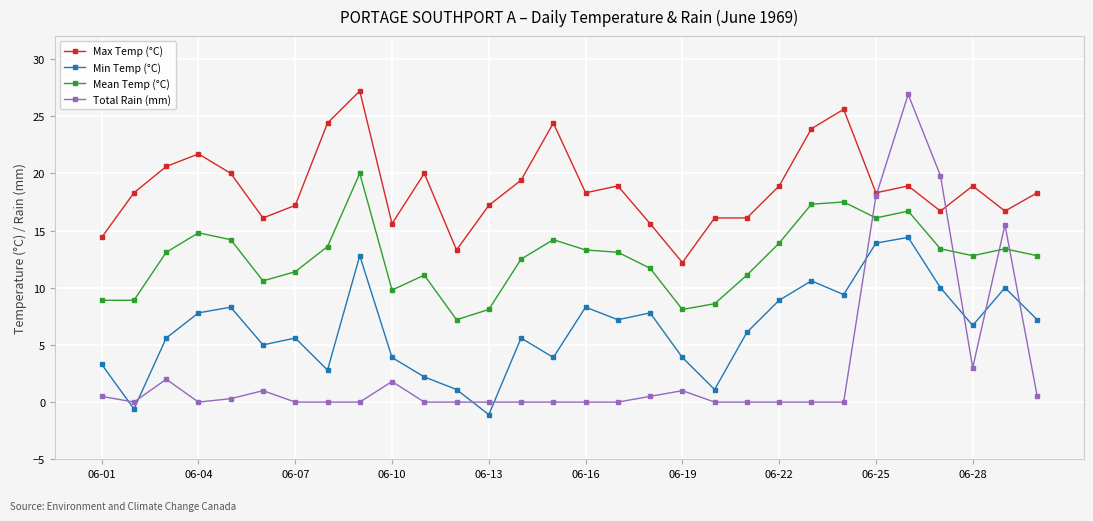

What is the lowest value of the Max Temp (°C) series?

12.2